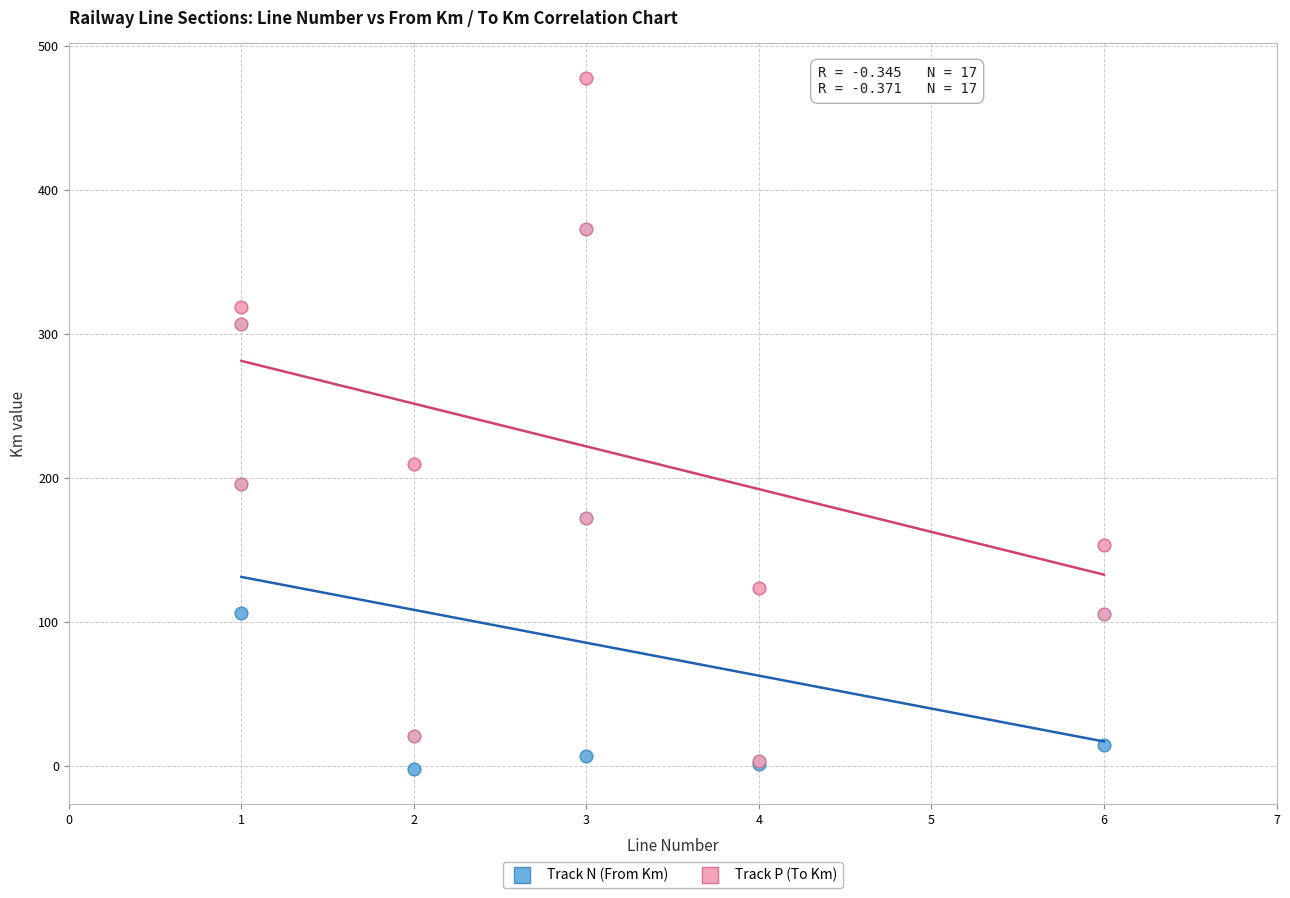

Which series contains the highest Y value?

Track P (To Km)